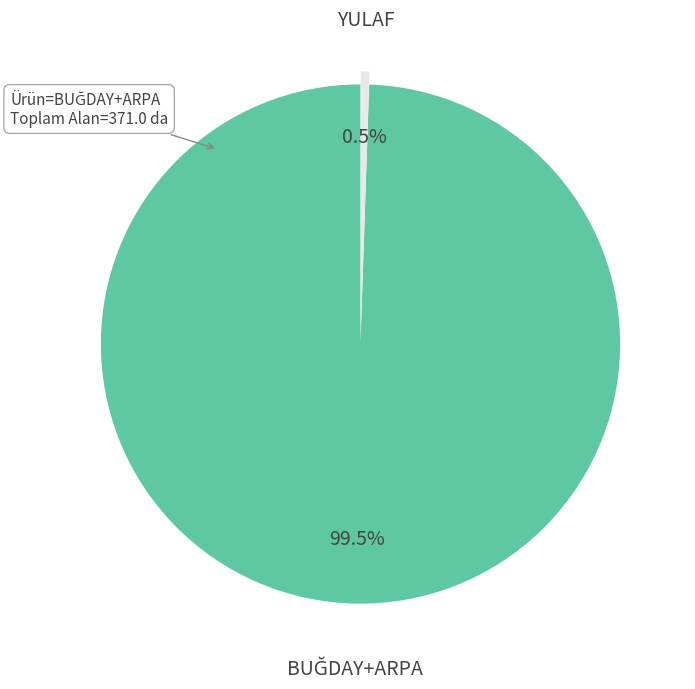

Is there a majority slice in this chart?

Yes